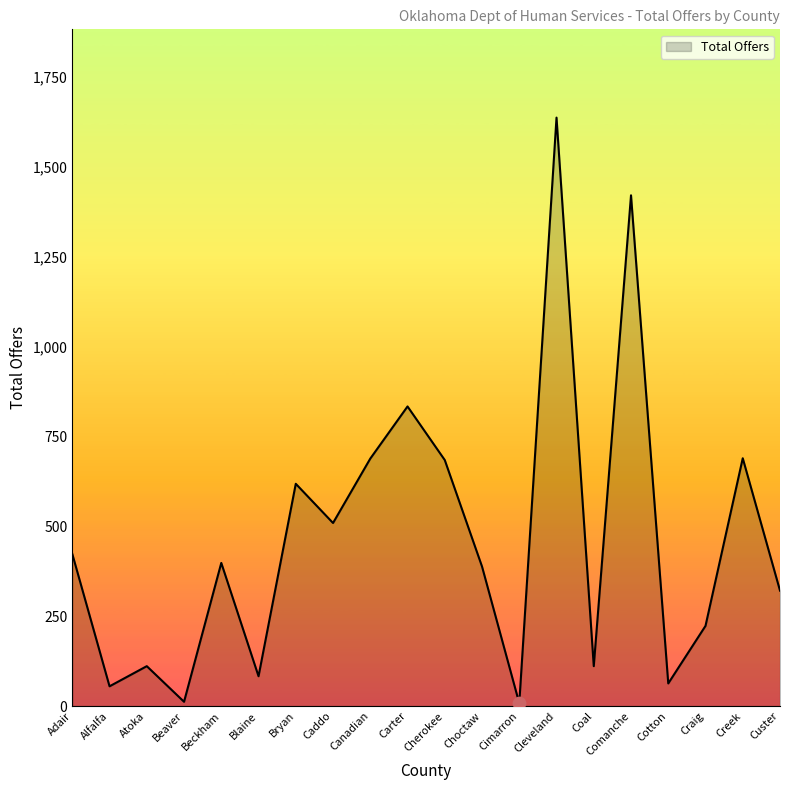

What is the ratio of the value at Custer to the value at Cotton?

5.1